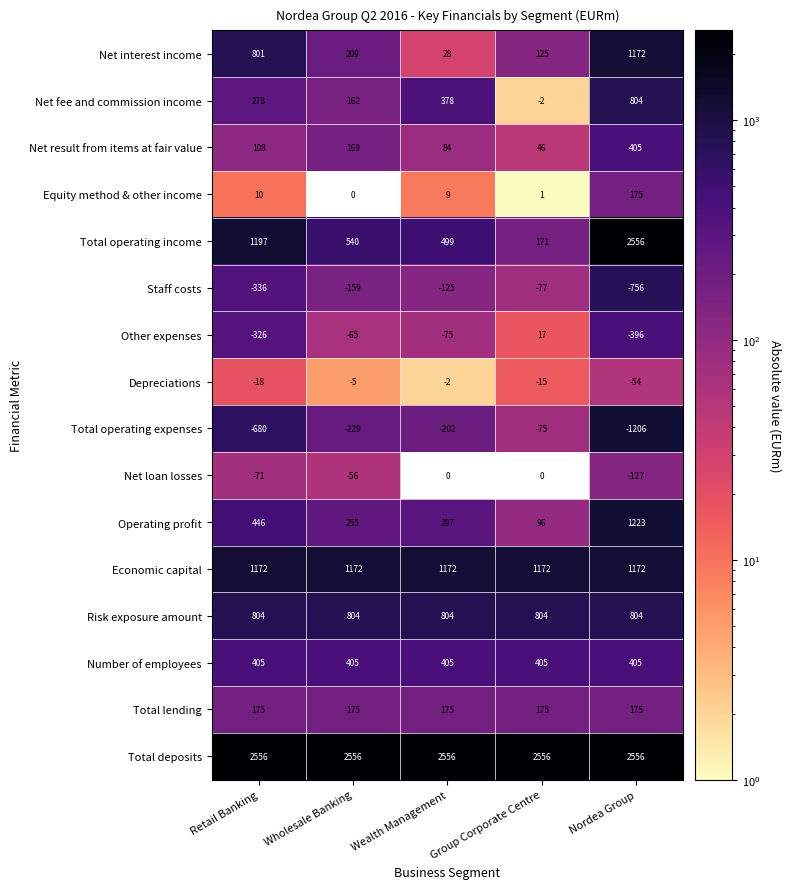

What is the difference between the Total operating expenses values at Nordea Group and Group Corporate Centre?

1131